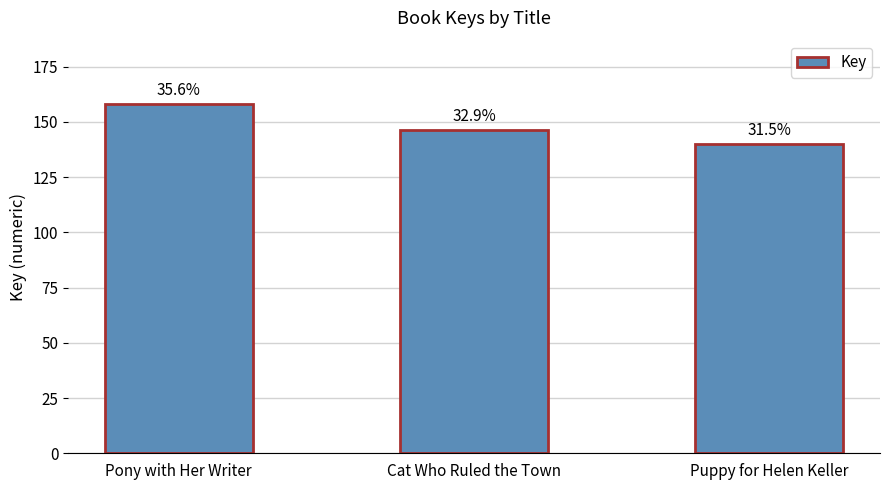

Approximately how many times larger is the value at Puppy for Helen Keller compared to Pony with Her Writer?

0.9